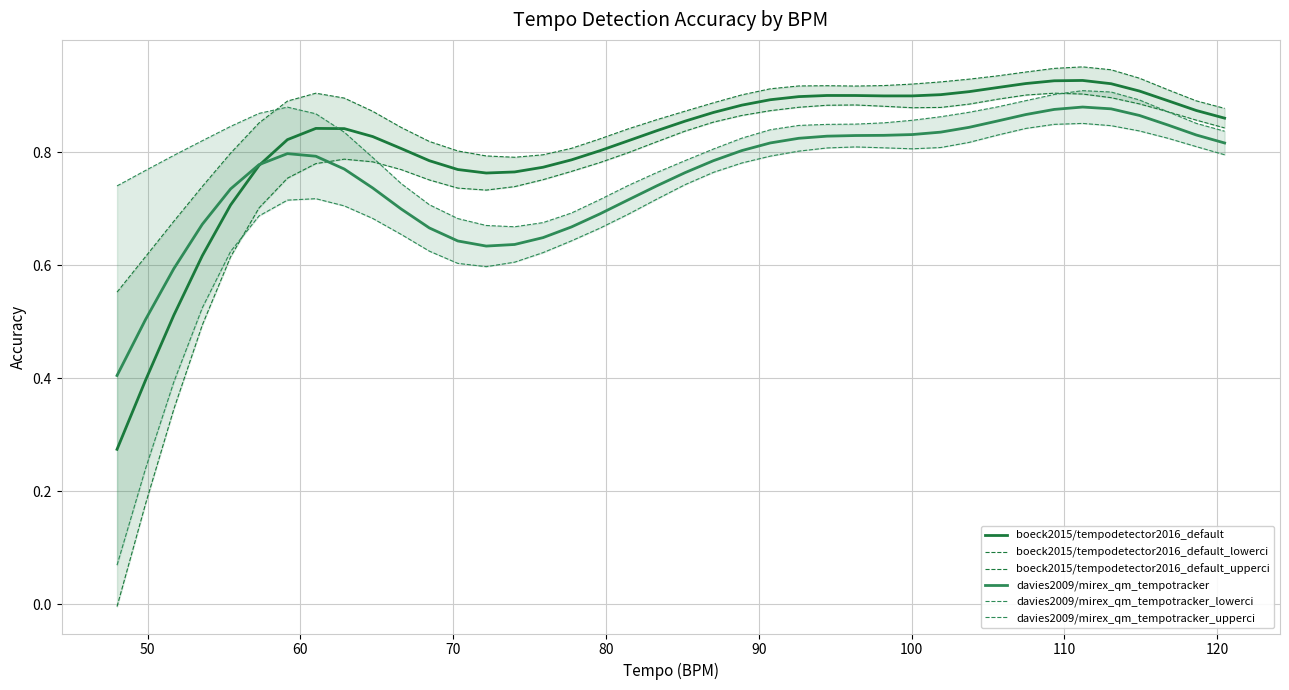

How many lines are shown in the chart?

6